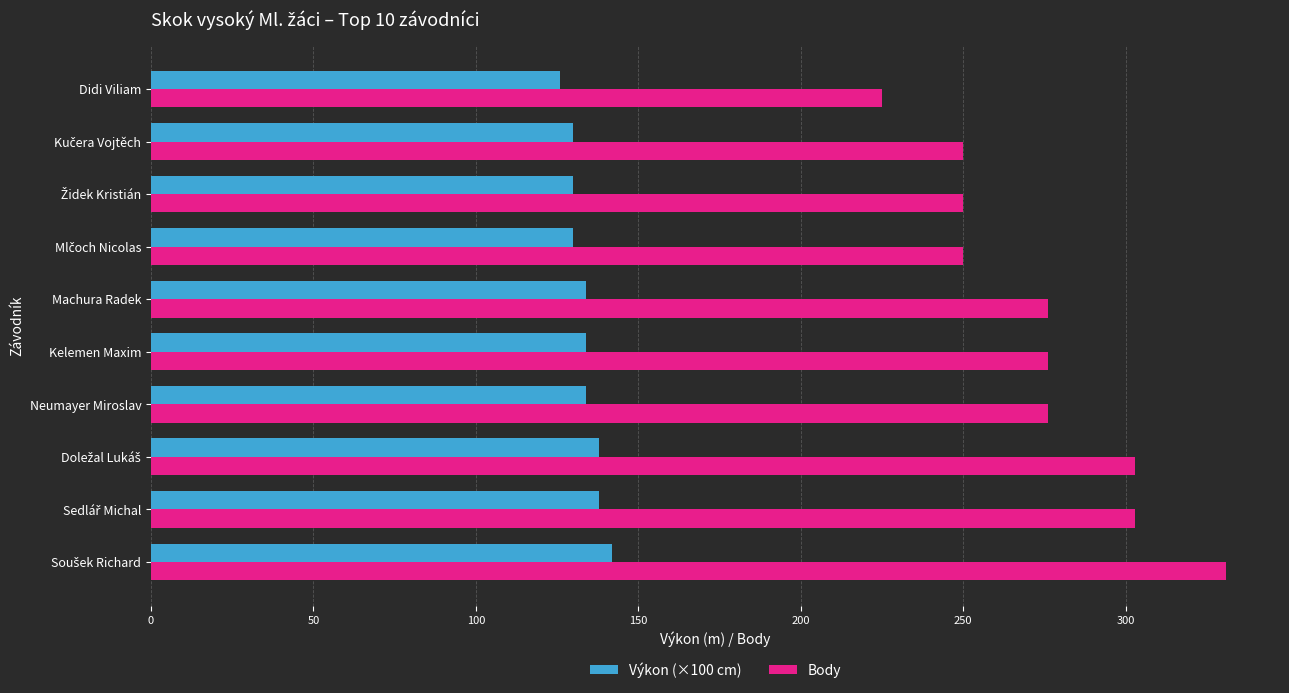

What is the highest value of the Výkon (×100 cm) series?

142